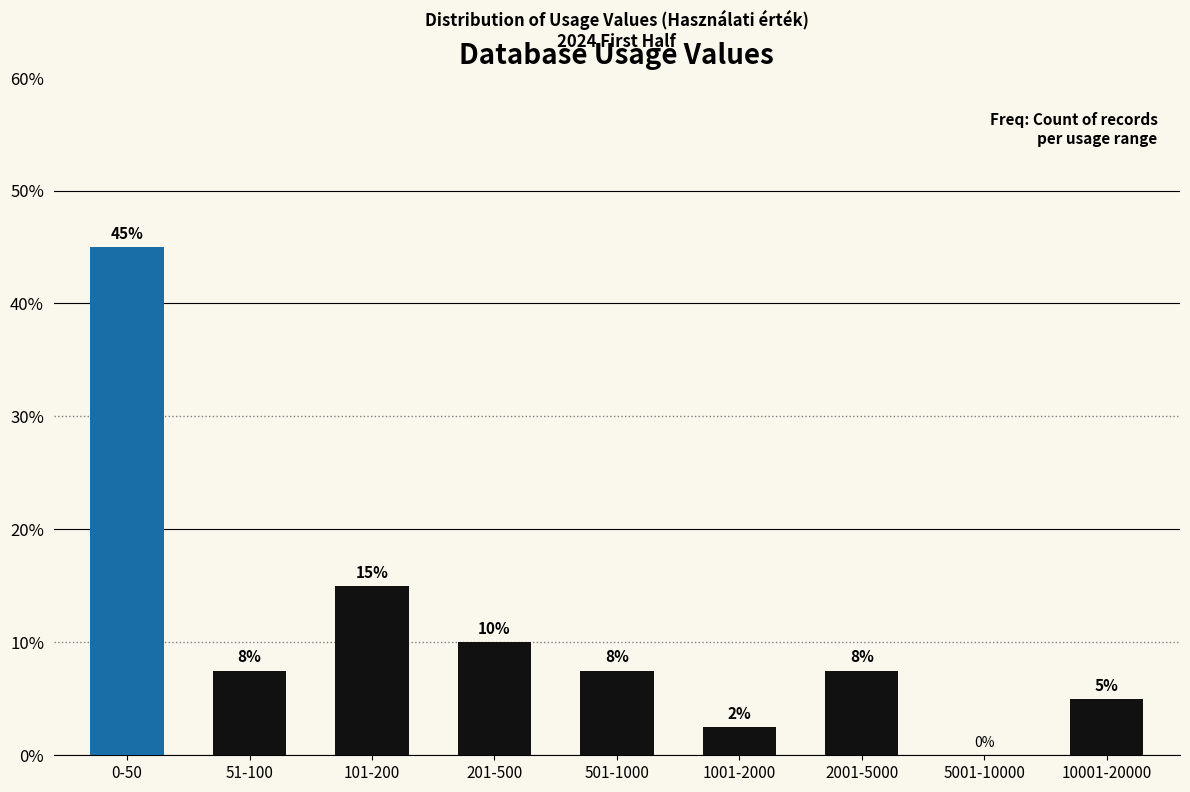

At which category does the chart reach its peak across all series?

0-50